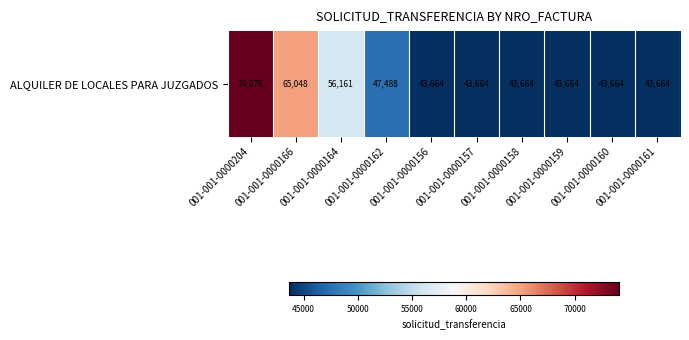

How many data points does each series have?

10